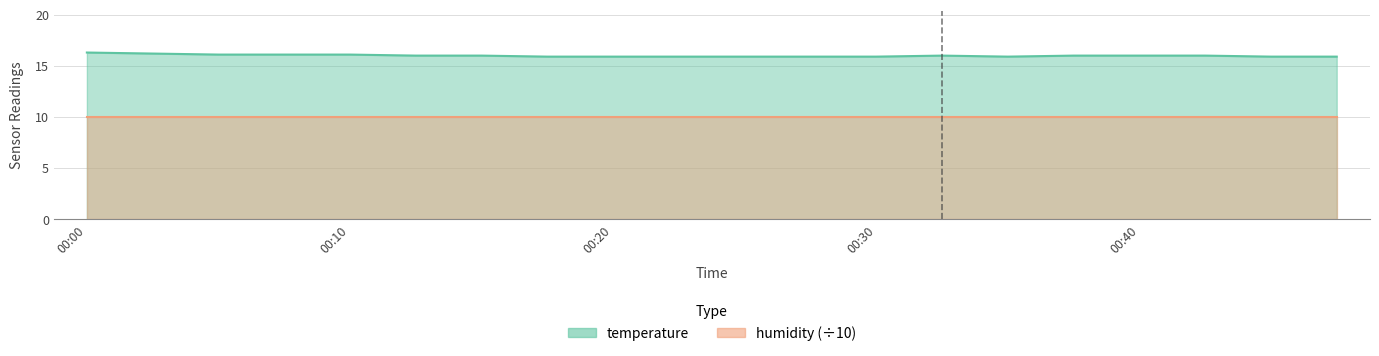

Which category has the highest value across all series?

00:00